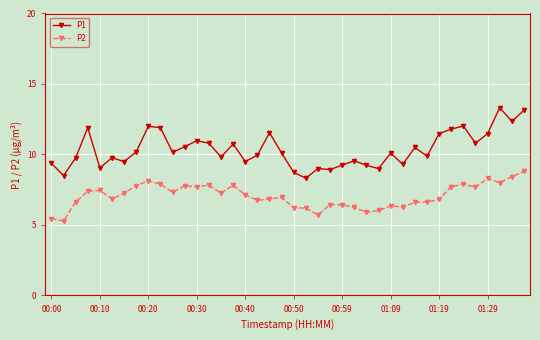

What is the sum of all P2 values?

282.2